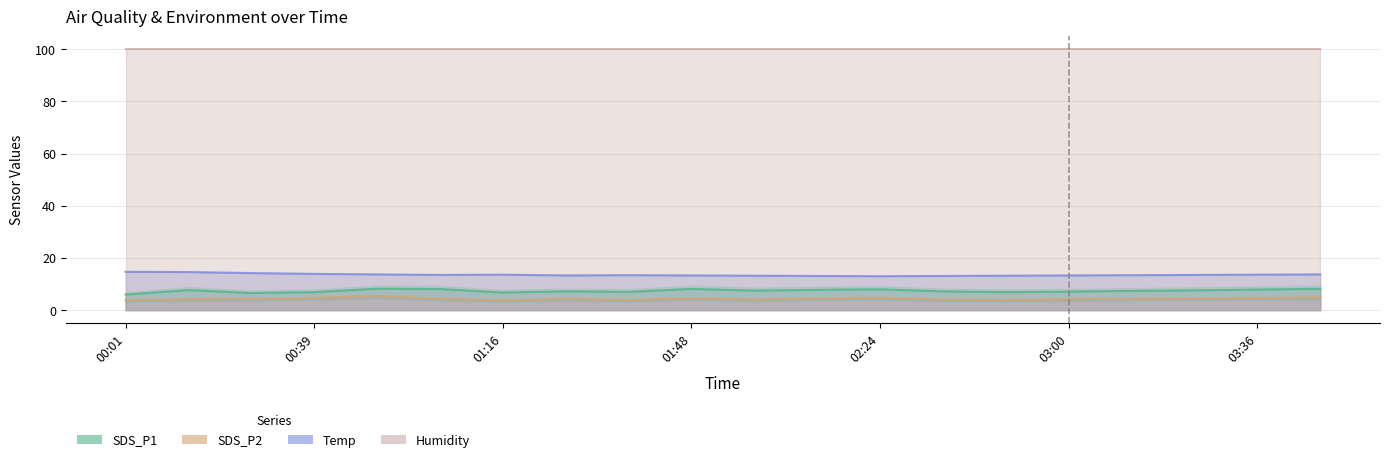

Is it true that Temp equals 18.4 at 01:16?

False